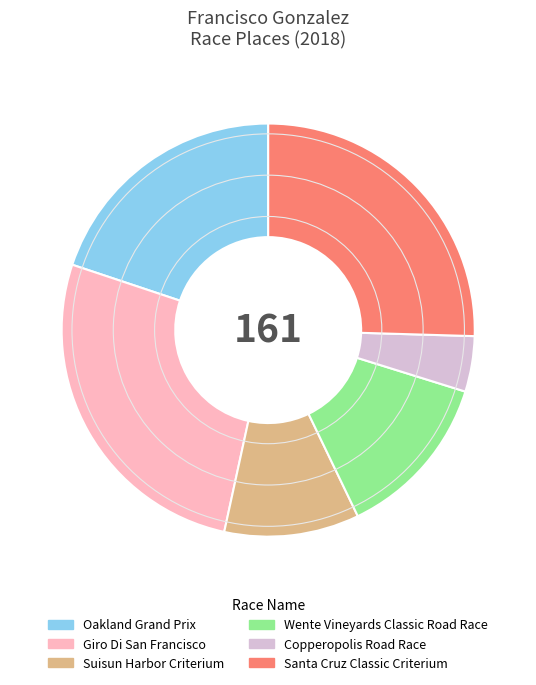

True or false: Giro Di San Francisco accounts for 40% of the total.

False